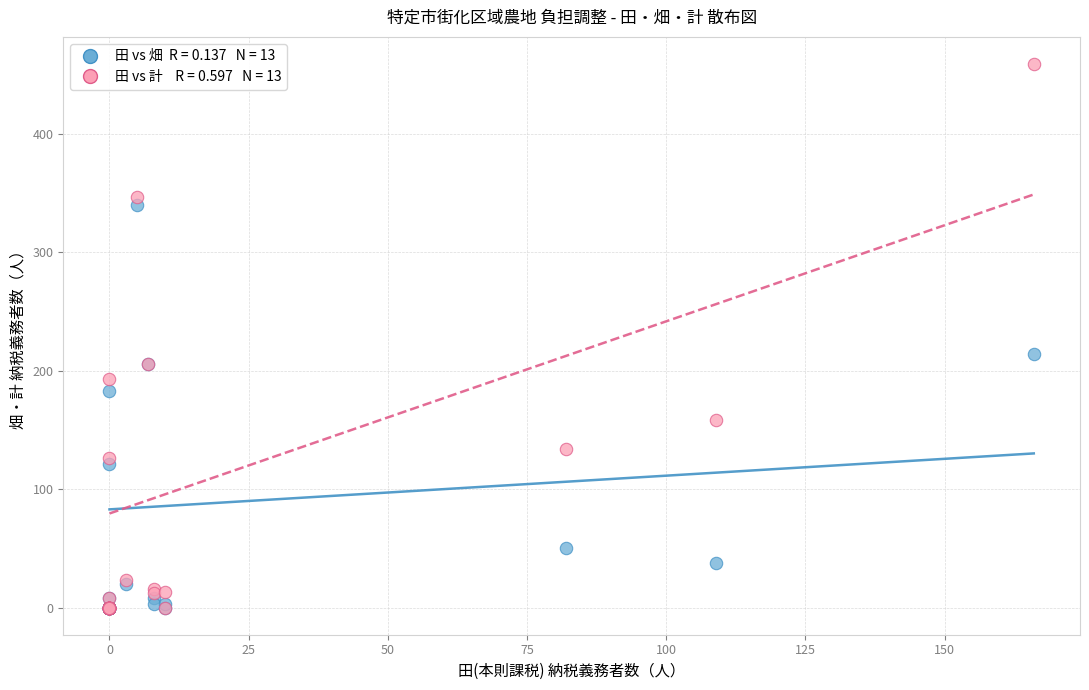

Across all series, what Y value is closest to 229?

214